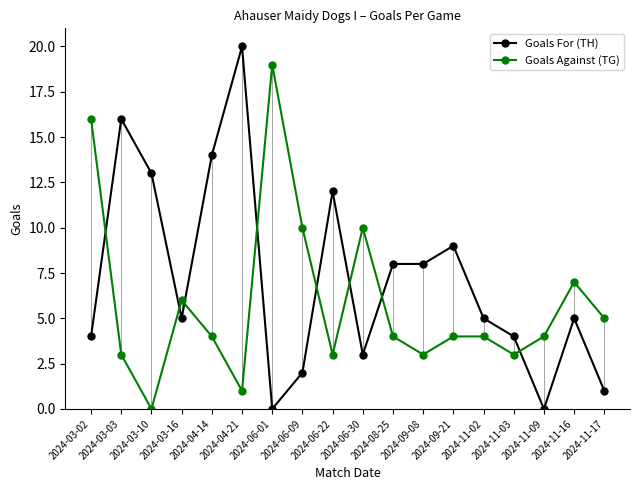

Is the value of Goals Against (TG) at 2024-11-17 greater than the value of Goals For (TH) at 2024-09-21?

No